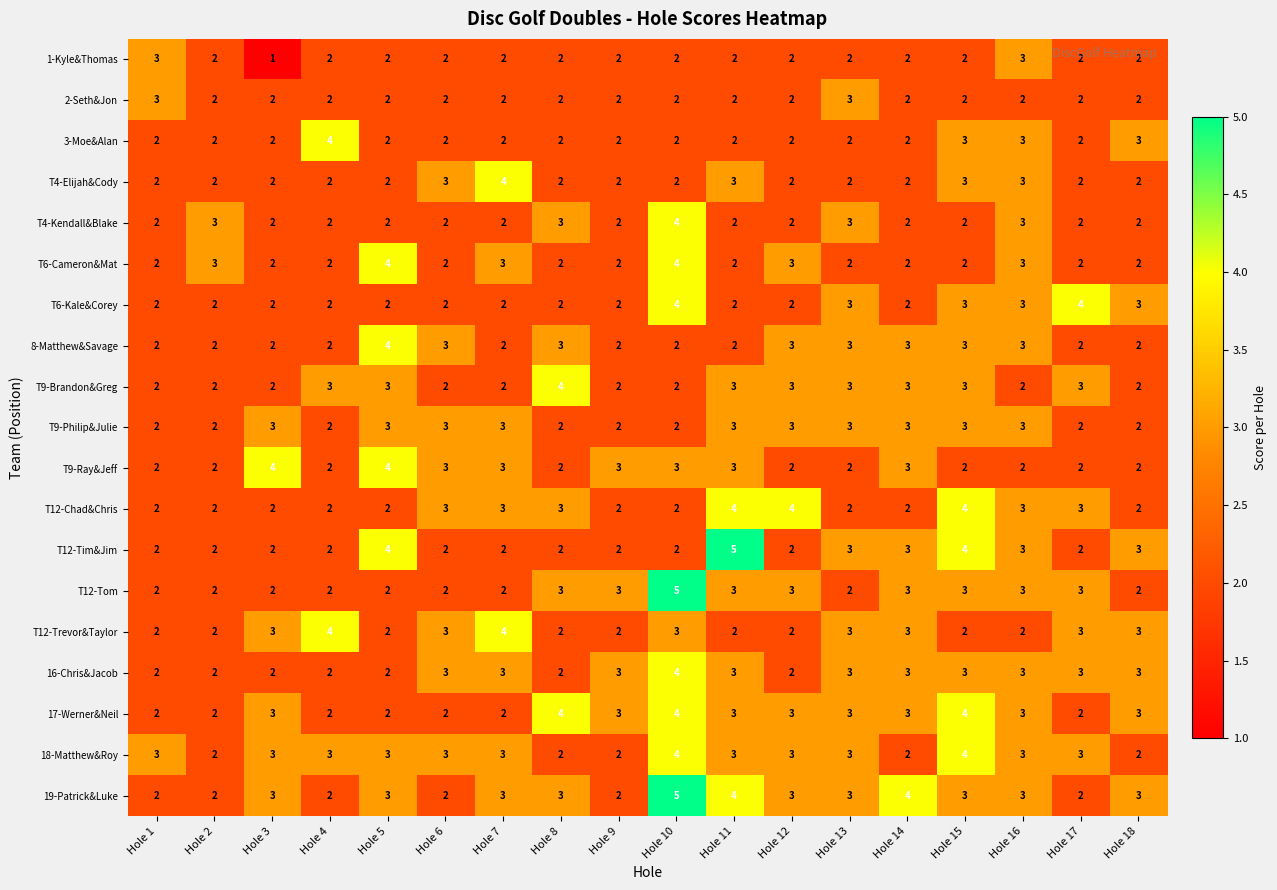

What is the sum of all T6-Cameron&Mat values?

44